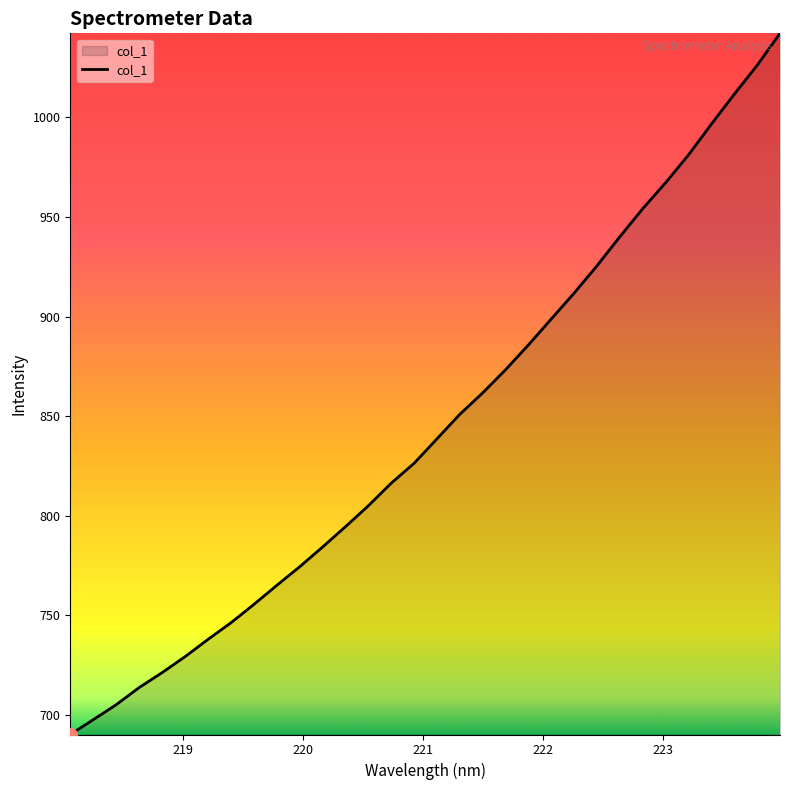

What is the maximum value shown in the chart?

1042.3